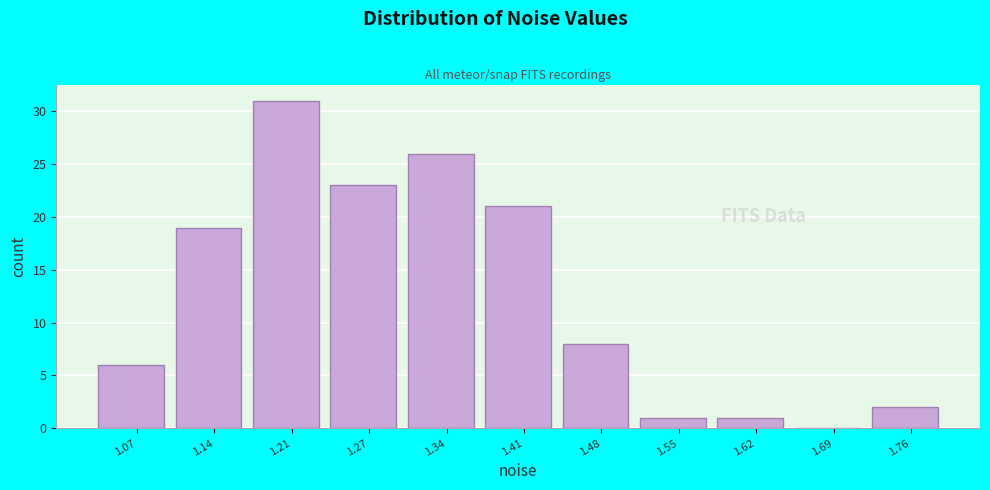

Reading right to left, what are all the values shown in this chart?

1.76=2	1.69=0	1.62=1	1.55=1	1.48=8	1.41=21	1.34=26	1.27=23	1.21=31	1.14=19	1.07=6